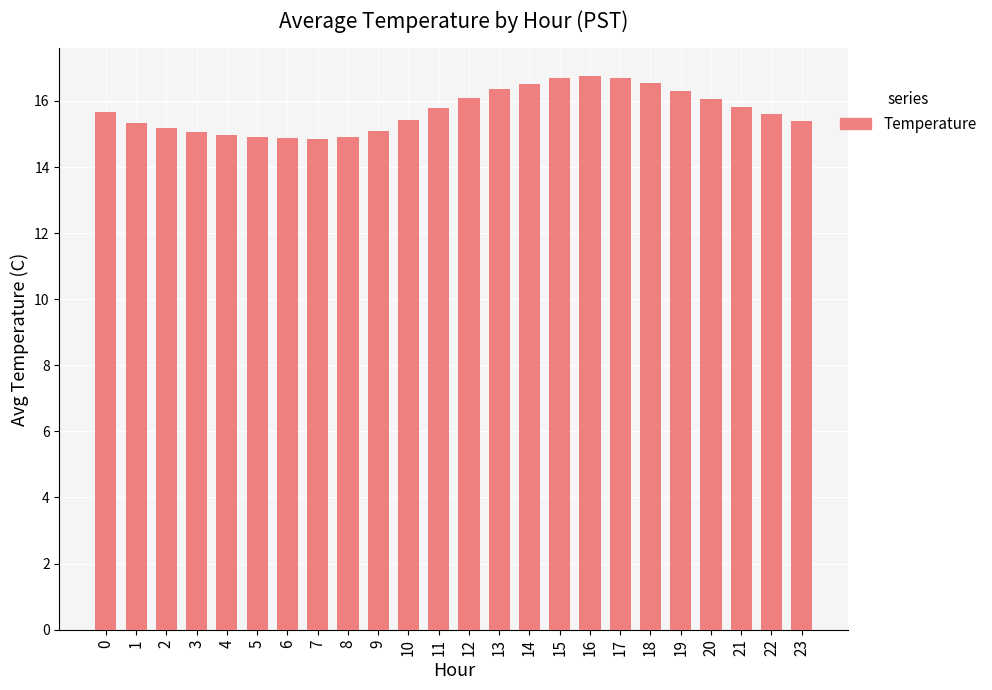

What is the sum of the values at 15 and 5?

31.6